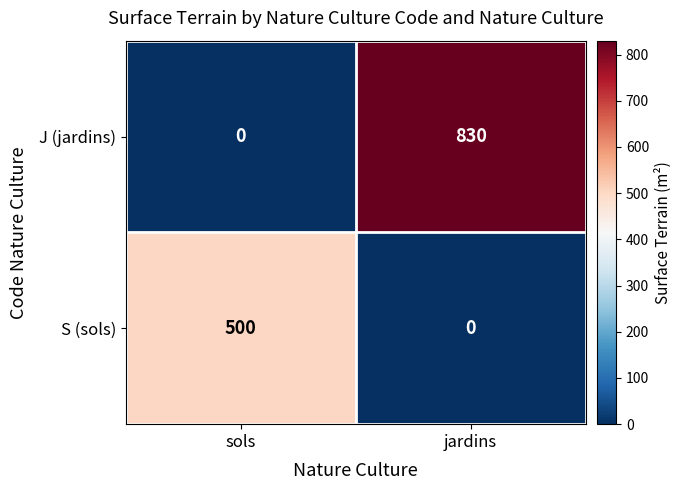

Is the value of J (jardins) at jardins greater than the value of S (sols) at sols?

Yes